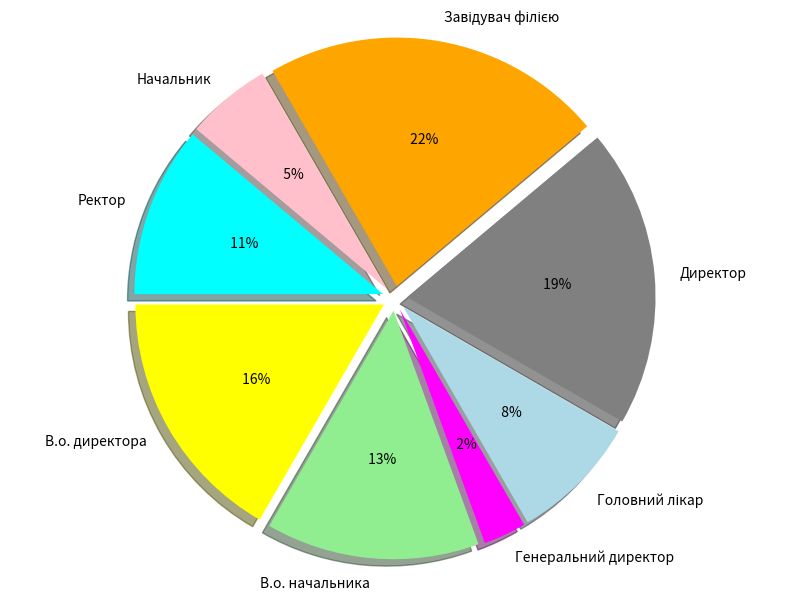

What is the total percentage of Генеральний директор and Начальник?

8.3%